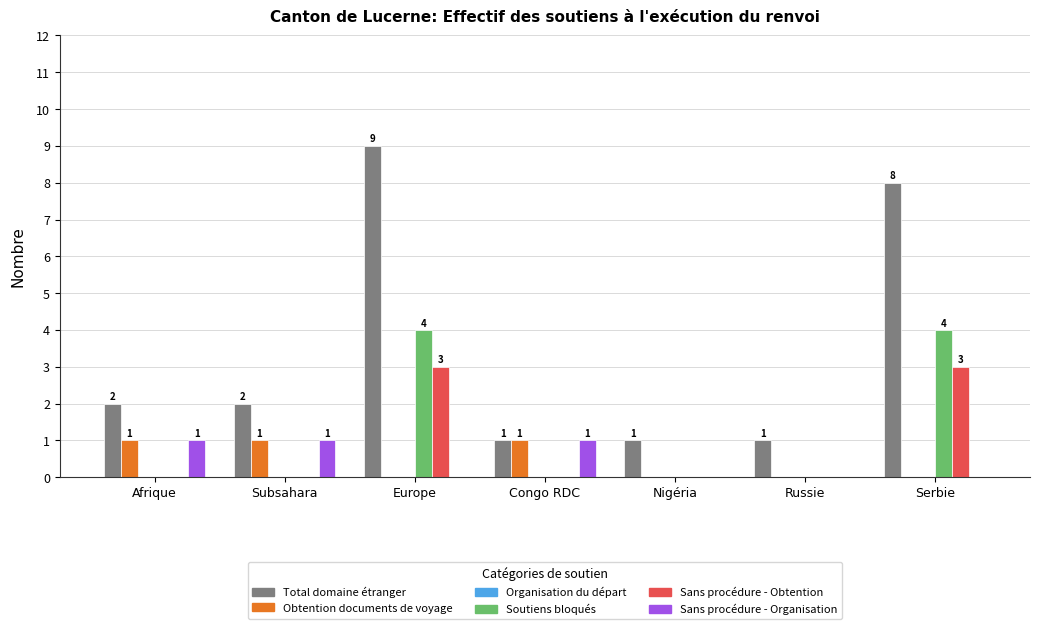

Between Europe and Serbie, which series saw the biggest shift?

Total domaine étranger